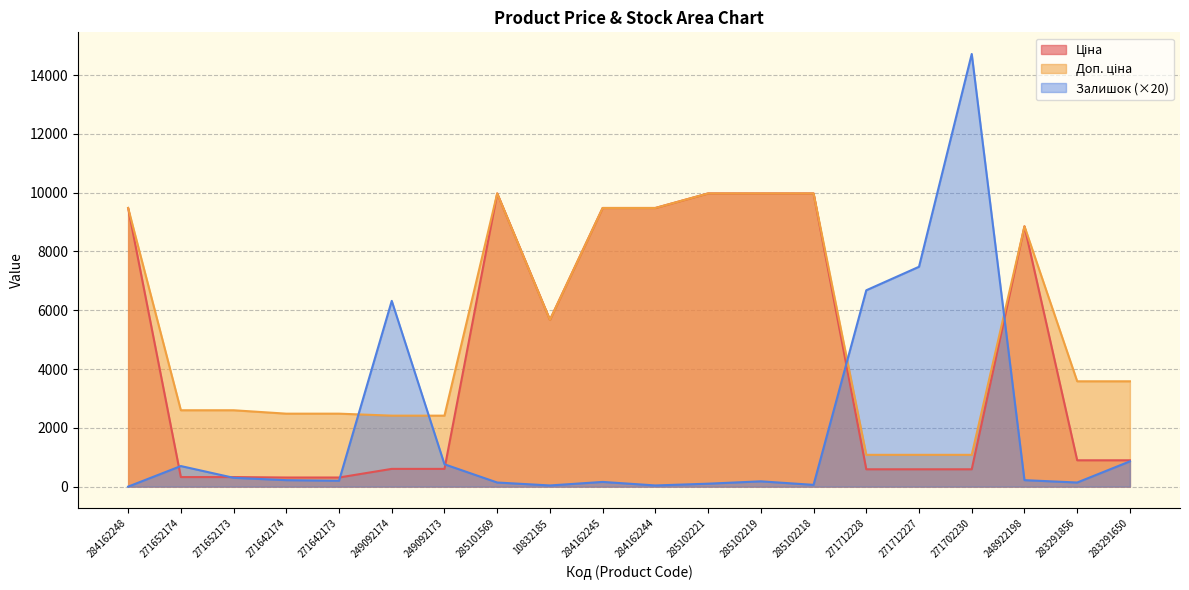

Which label corresponds to the smallest value in the chart?

284162248